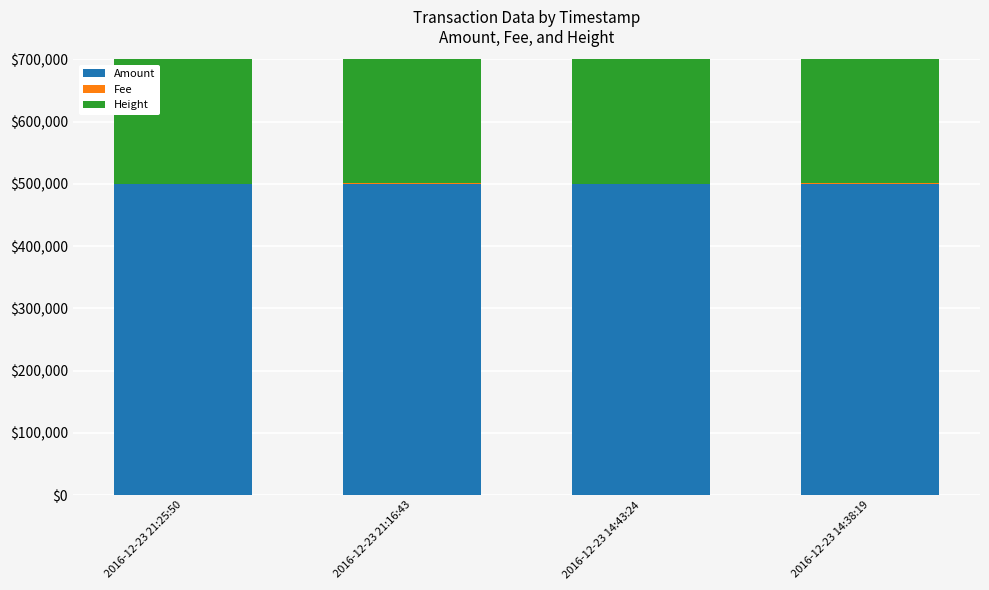

Reading right to left, list all the values displayed in this chart.

Amount: 2016-12-23 14:38:19=500000	2016-12-23 14:43:24=499999	2016-12-23 21:16:43=500000	2016-12-23 21:25:50=499999
Fee: 2016-12-23 14:38:19=500	2016-12-23 14:43:24=1	2016-12-23 21:16:43=500	2016-12-23 21:25:50=1
Height: 2016-12-23 14:38:19=309128	2016-12-23 14:43:24=309130	2016-12-23 21:16:43=309228	2016-12-23 21:25:50=309232